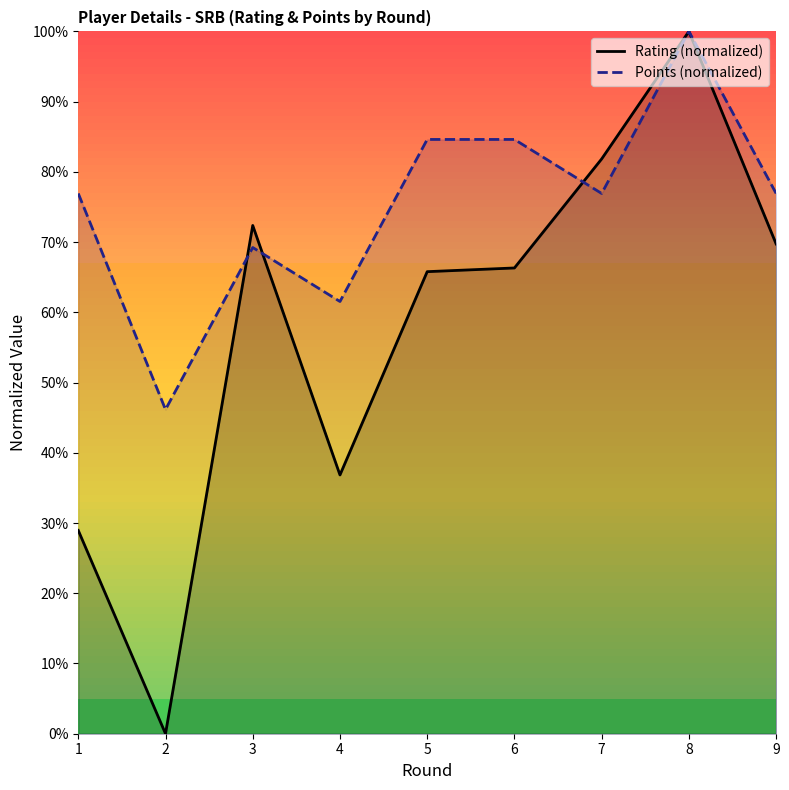

Reading left to right, list all the values displayed in this chart.

Rating (normalized): 1=28.9	2=0.0	3=72.4	4=36.8	5=65.8	6=66.3	7=81.8	8=100.0	9=69.7
Points (normalized): 1=76.9	2=46.2	3=69.2	4=61.5	5=84.6	6=84.6	7=76.9	8=100.0	9=76.9